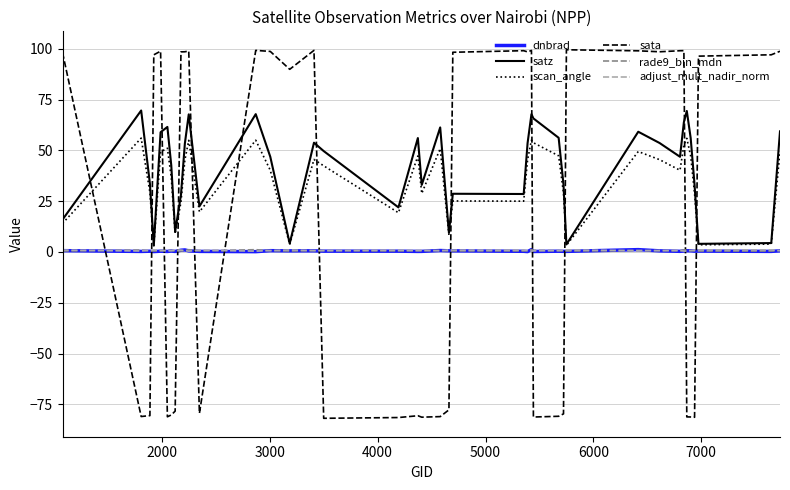

What is the maximum value shown in the chart?

99.6